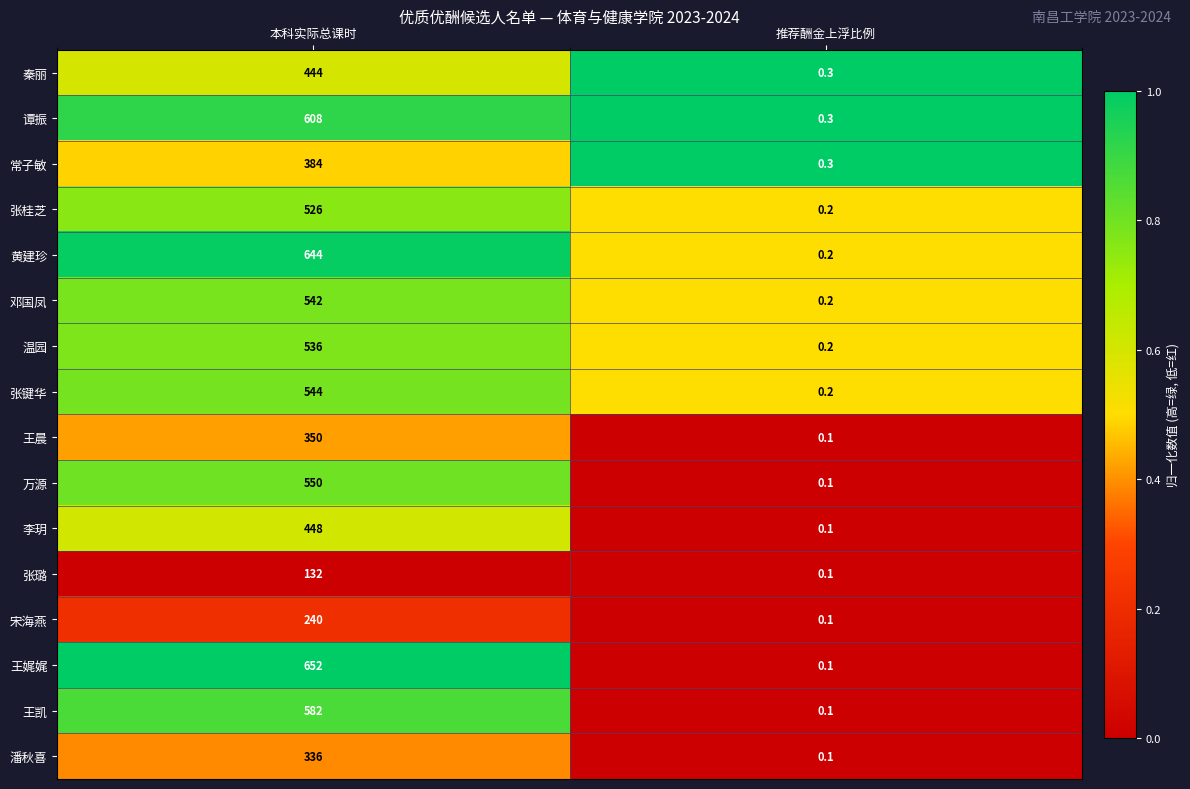

How many values in the 宋海燕 series are below 240?

1